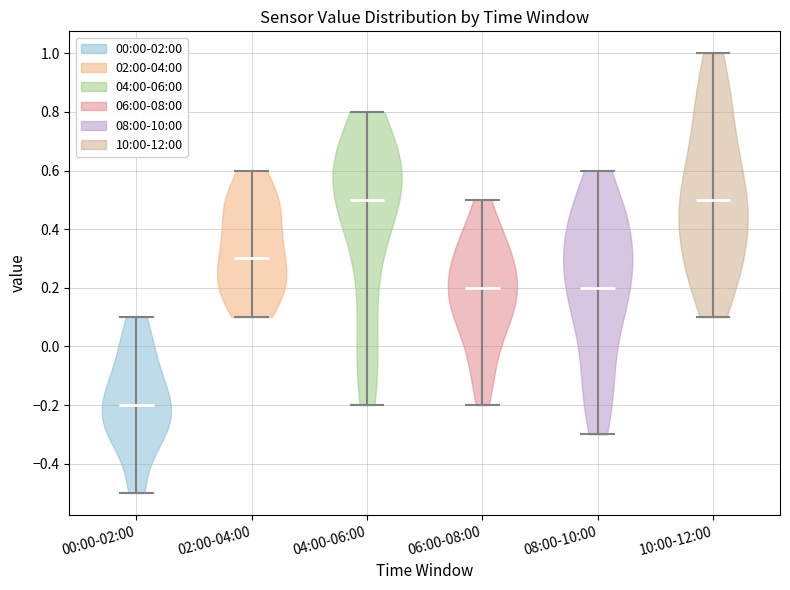

What is the lowest point the violin for 06:00-08:00 reaches on the y-axis? The values are not printed on the chart, so give them approximately, as read against the axis.

-0.2